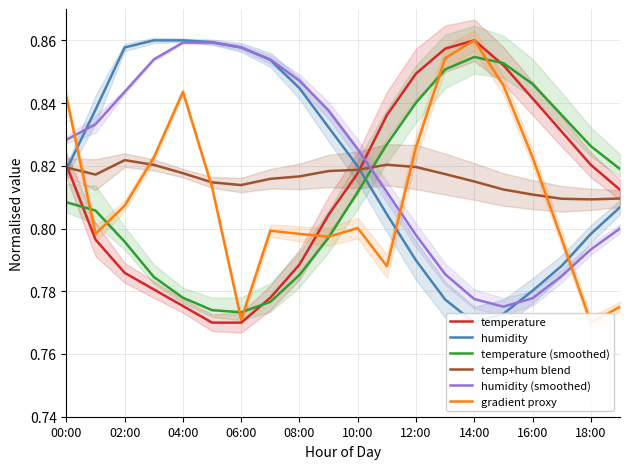

How many times do humidity (smoothed) and temperature cross each other?

1